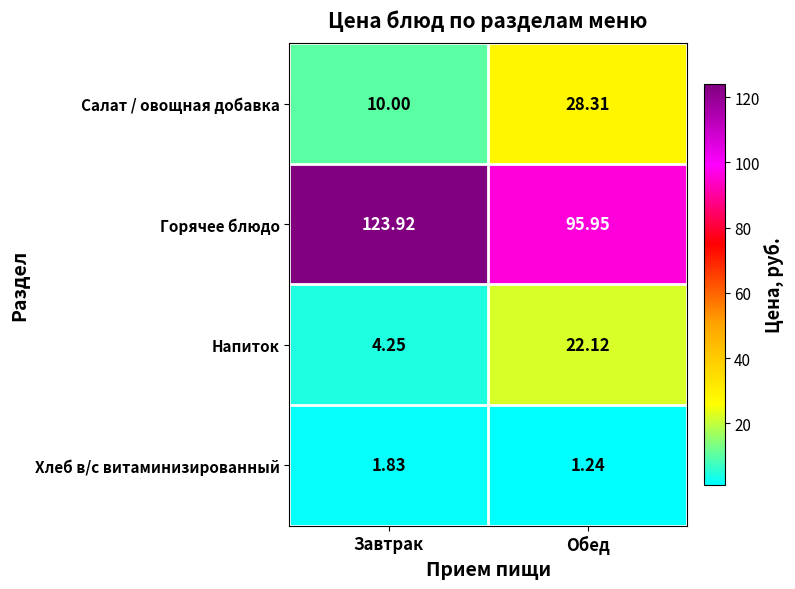

At which category does the chart reach its peak across all series?

Завтрак